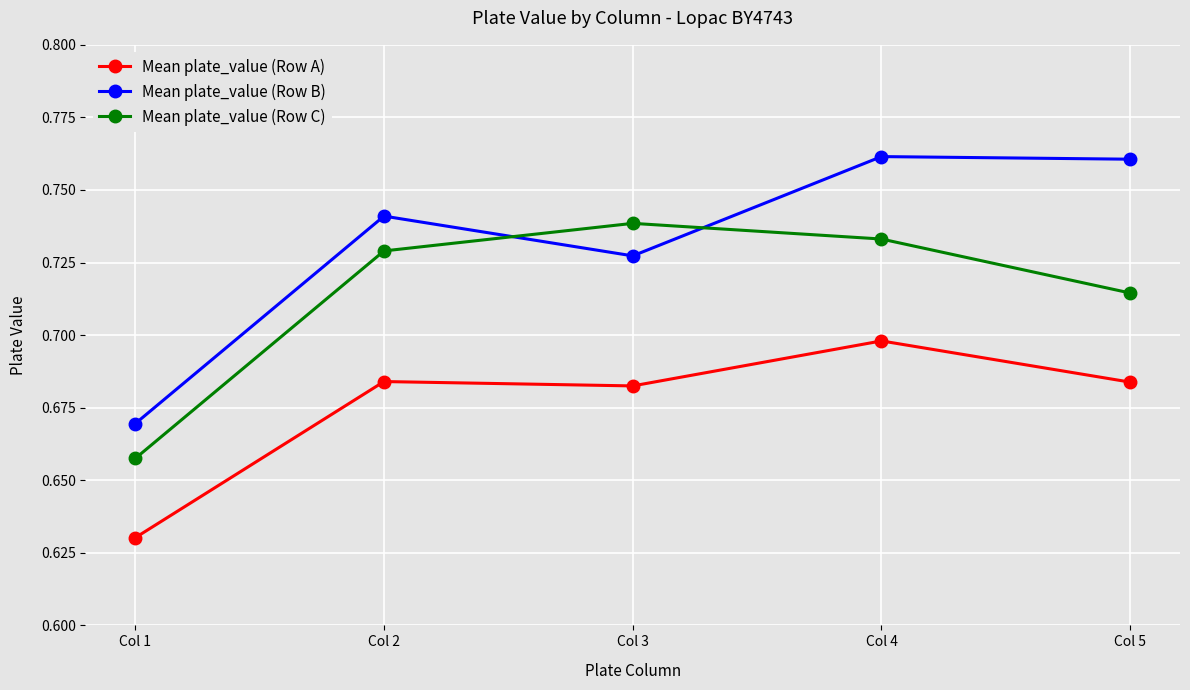

At which category does Mean plate_value (Row C) reach its first local peak?

Col 3